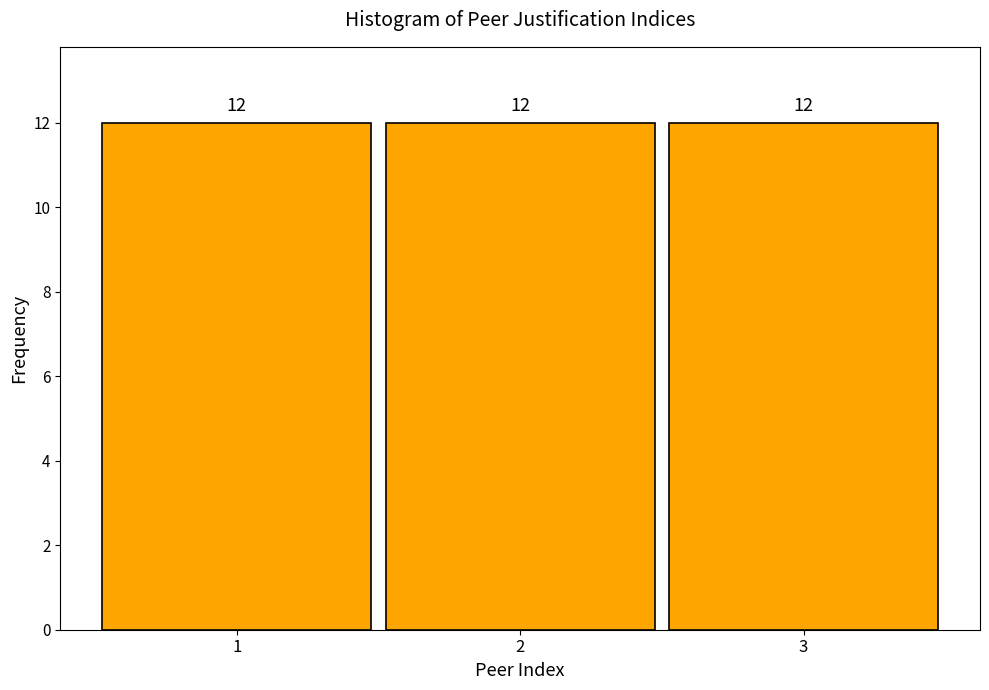

Reading left to right, list every bar in this chart as the range it spans on the x-axis followed by its height.

0.5 to 1.5: 12
1.5 to 2.5: 12
2.5 to 3.5: 12